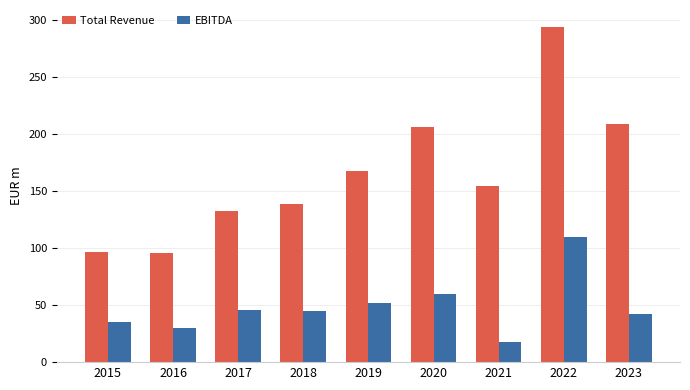

Rank the series by their average value, from lowest to highest.

EBITDA, Total Revenue